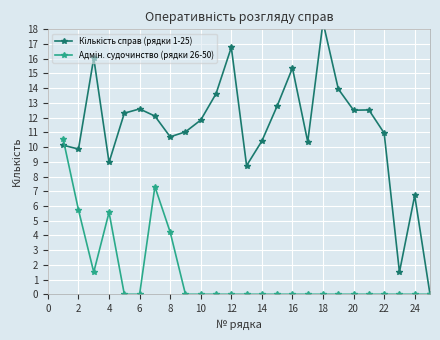

Which series has the widest spread of values?

Кількість справ (рядки 1-25)